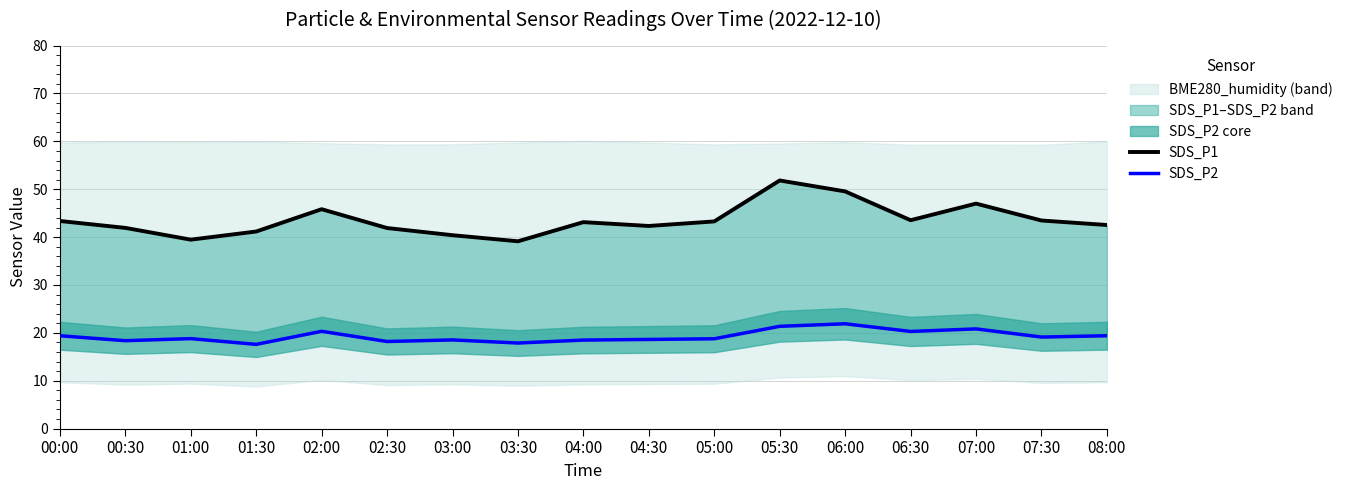

Which category has the highest value in the SDS_P1 series?

05:30